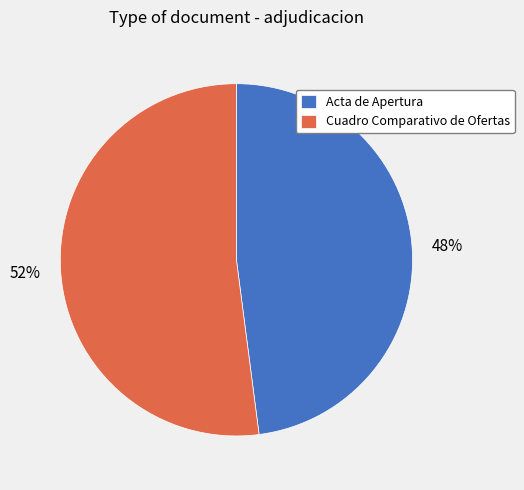

To the nearest percent, what is the average slice percentage?

50%